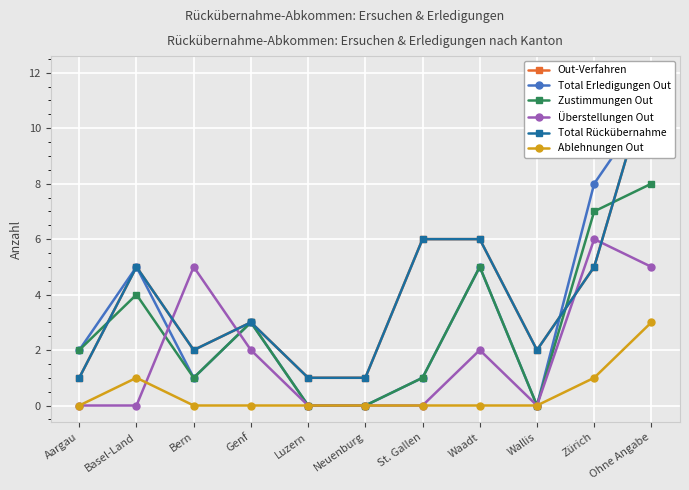

Where is the first local minimum for Überstellungen Out?

Wallis